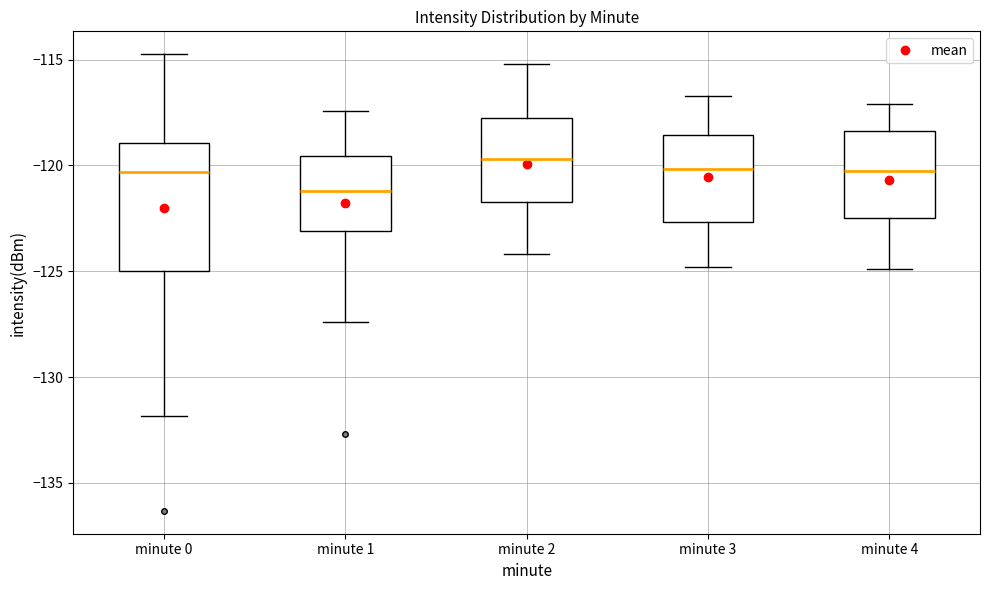

Reading left to right, read every box against the y-axis: the position of its median line, the range the box covers, and the ends of its whiskers. The values are not printed on the chart, so give them approximately, as read against the axis.

minute 0: median -120.5, box -125.0 to -119.0, whiskers -132.0 to -114.5
minute 1: median -121.0, box -123.0 to -119.5, whiskers -127.5 to -117.5
minute 2: median -119.5, box -121.5 to -117.5, whiskers -124.0 to -115.0
minute 3: median -120.0, box -122.5 to -118.5, whiskers -125.0 to -116.5
minute 4: median -120.0, box -122.5 to -118.5, whiskers -125.0 to -117.0